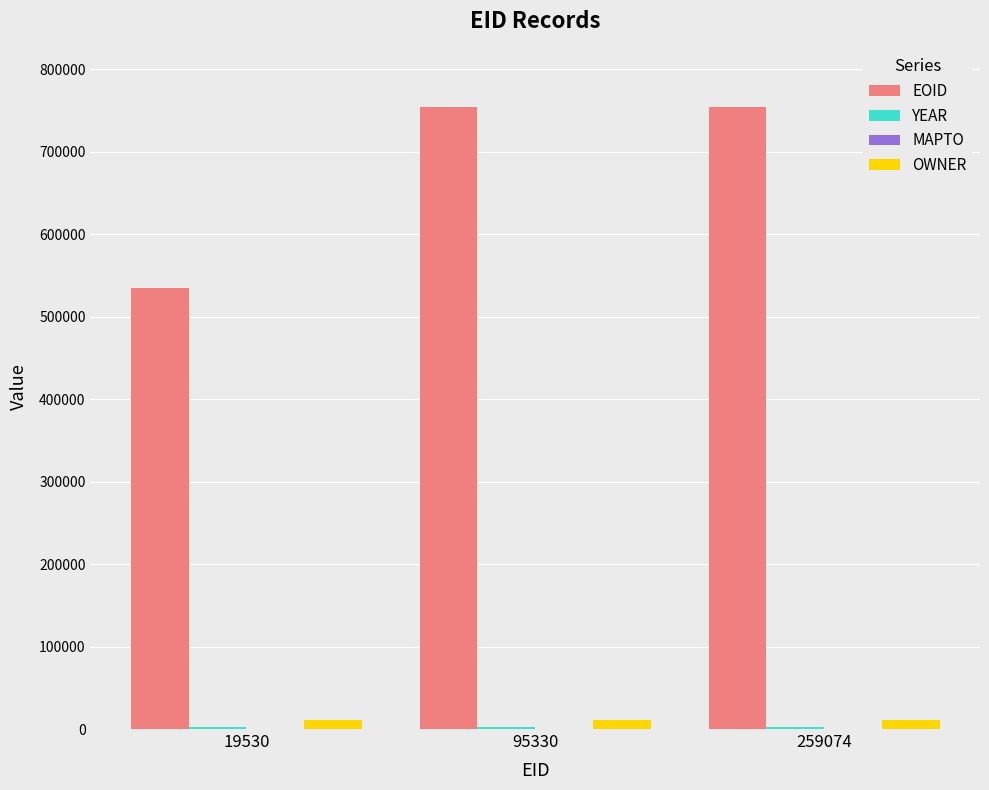

Which series changed the most between 19530 and 259074?

EOID